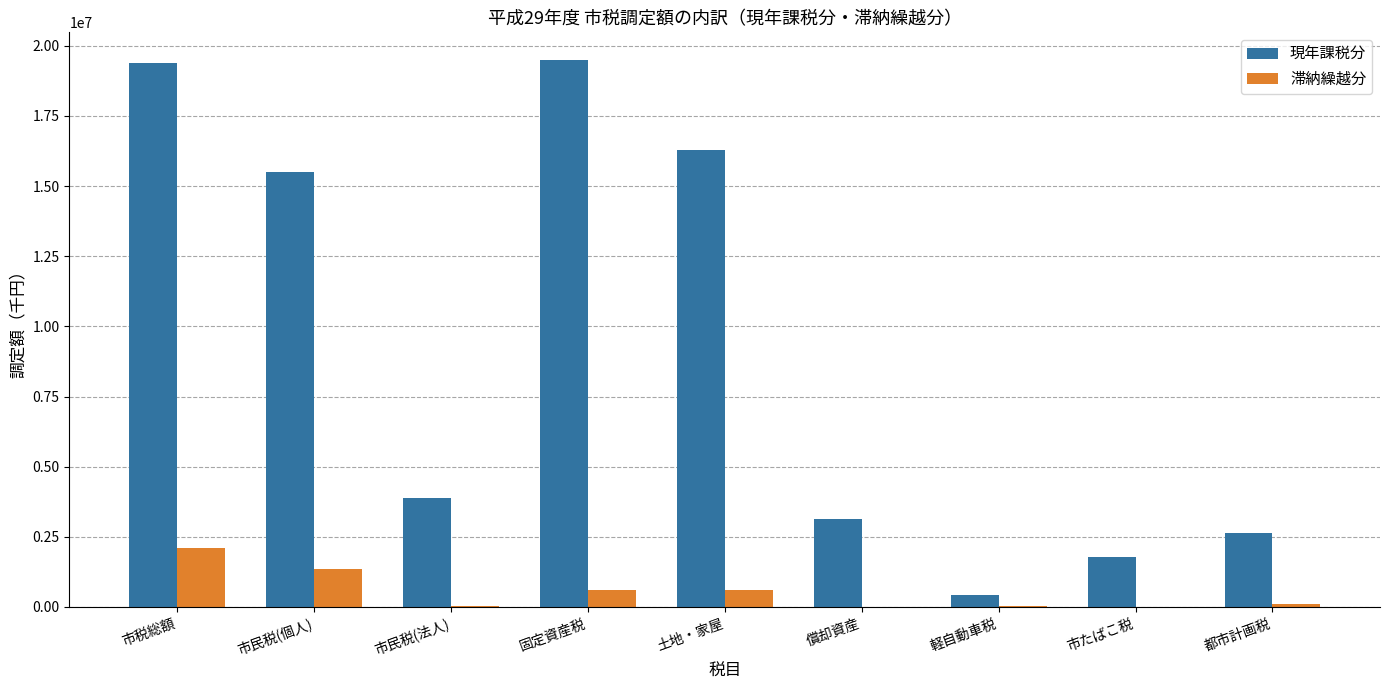

How many groups of bars are there?

9